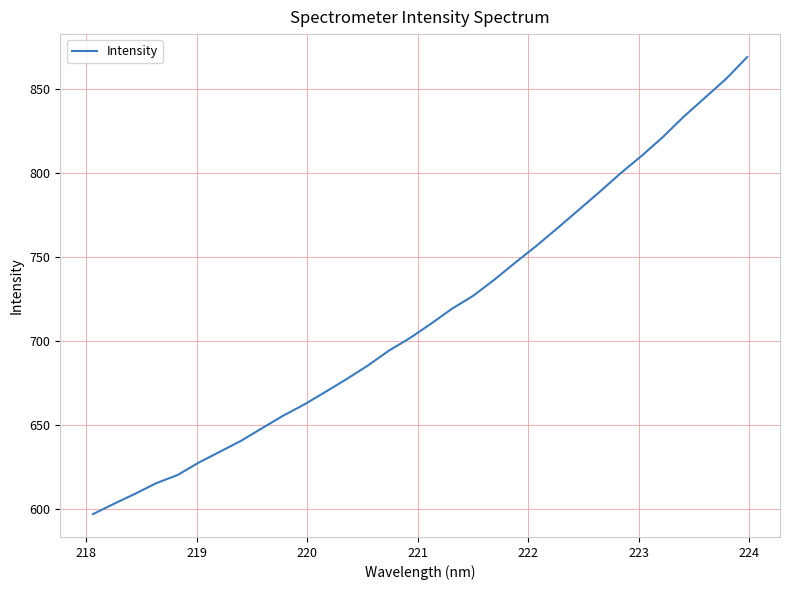

Reading right to left, transcribe all the data shown in this chart.

868.8	855.8	844.6	833.4	821.2	810.1	799.7	788.6	777.8	767.0	756.4	746.5	736.3	726.7	719.1	710.1	701.6	694.0	685.2	677.2	669.6	662.1	655.5	648.0	640.5	634.0	627.5	620.2	615.4	609.1	603.1	596.9